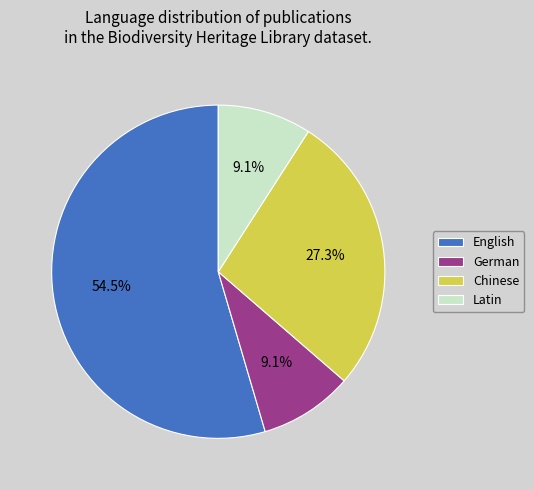

What is the largest slice in the pie chart?

English